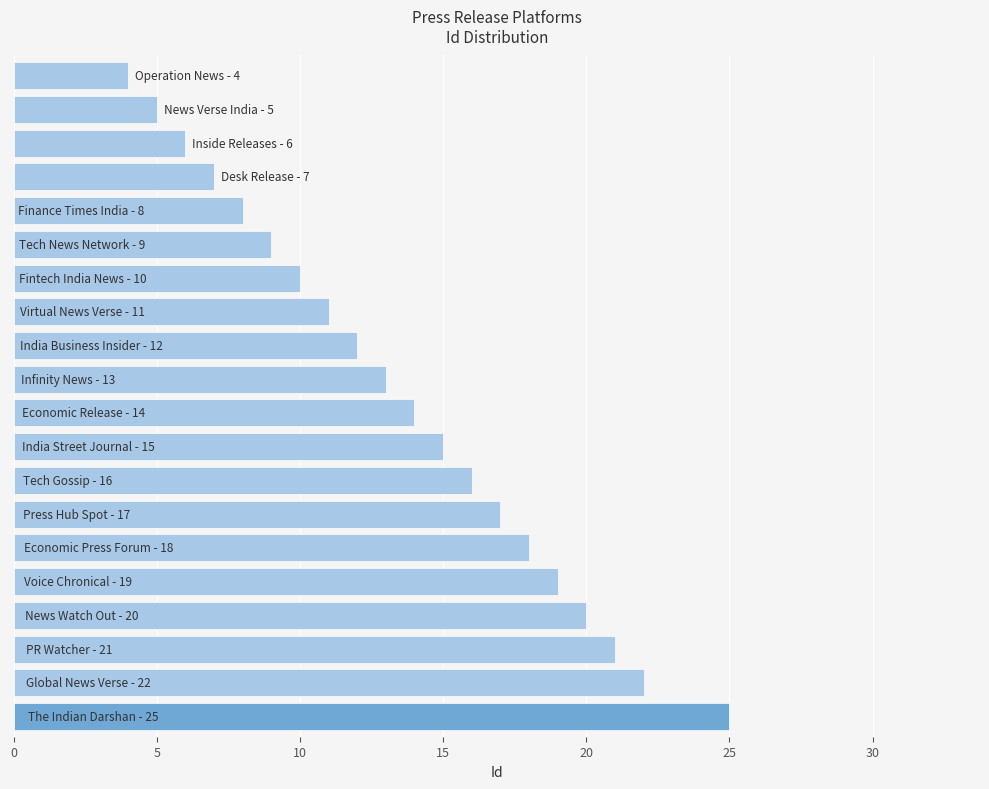

What is the difference between the maximum and minimum values?

21